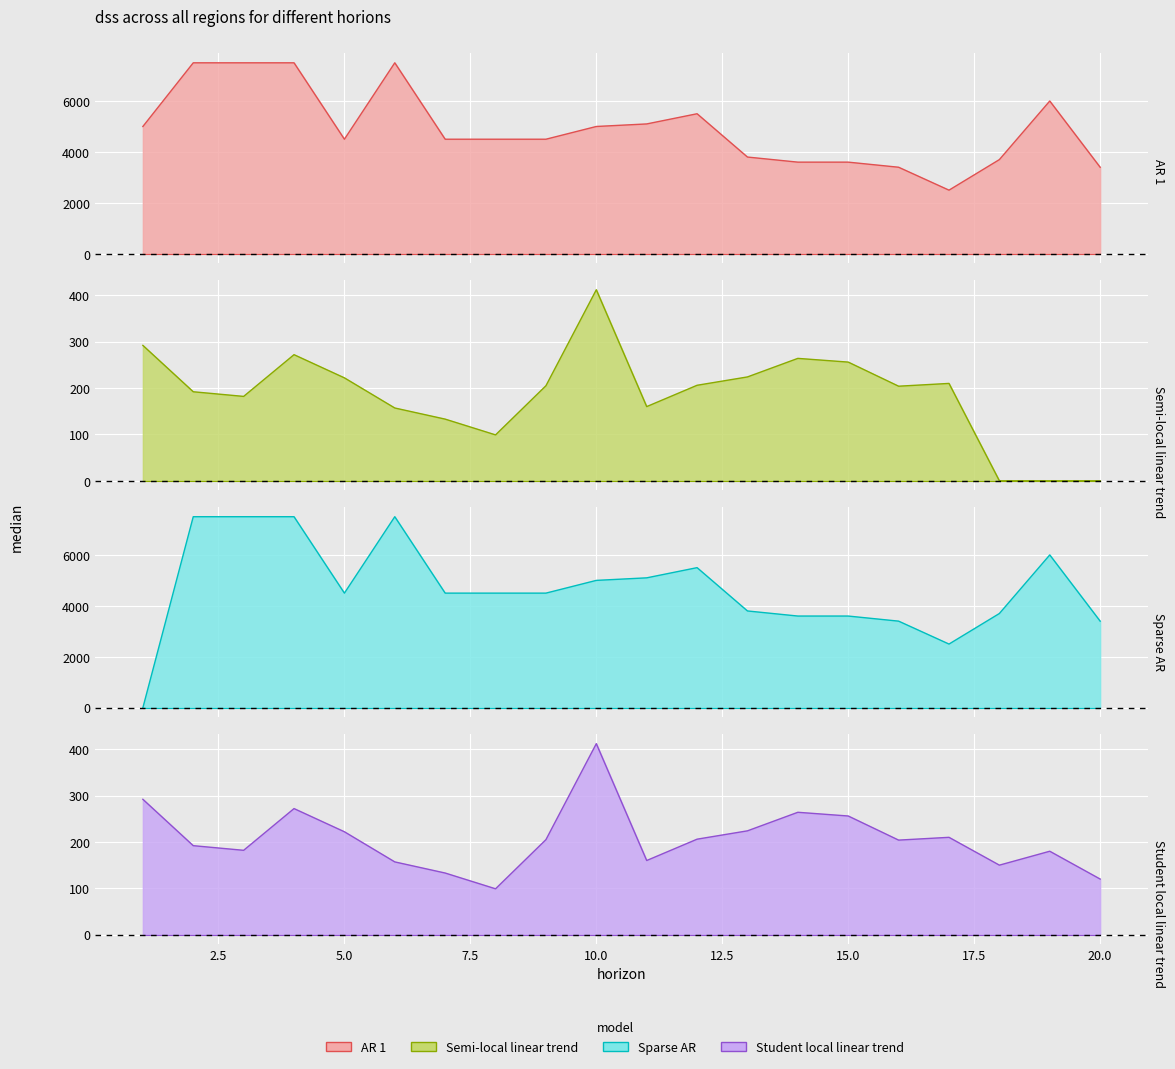

What is the approximate value of AR 1 at 4, to the nearest 10?

7500